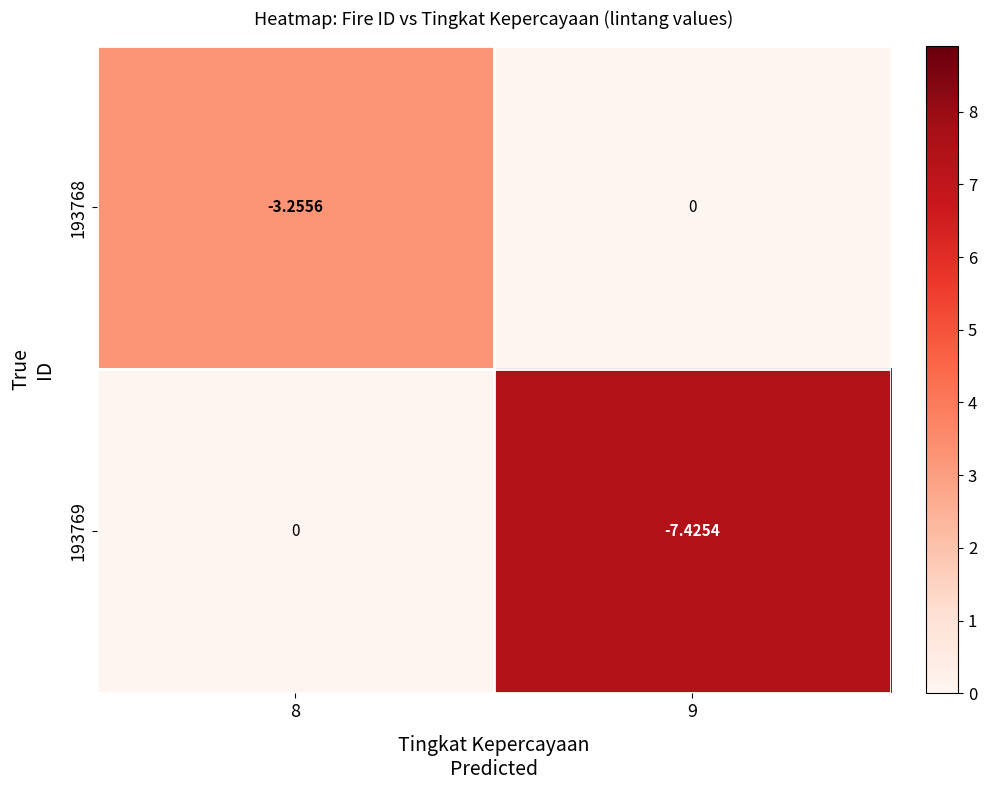

Count the number of categories in the chart.

2